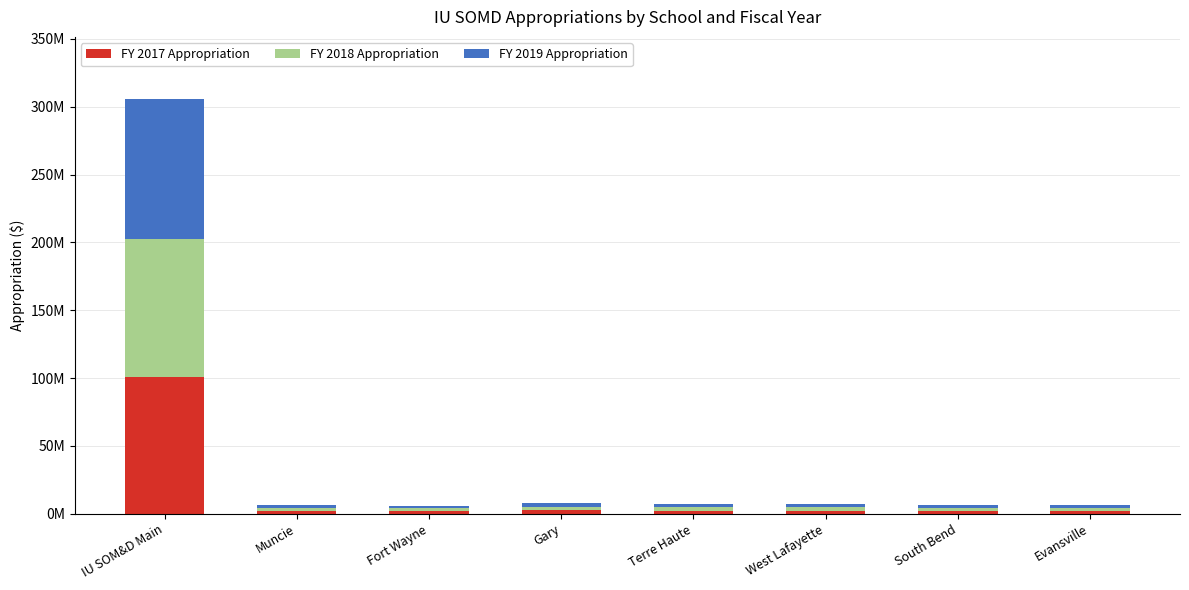

Is it true that FY 2017 Appropriation equals 786703 at Evansville?

False